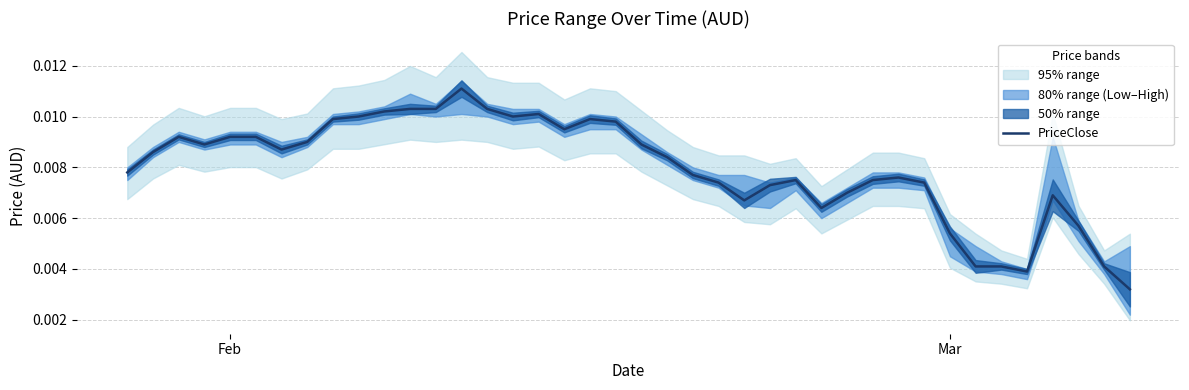

How many interior local valleys (lower than both neighbors) does the data have?

7